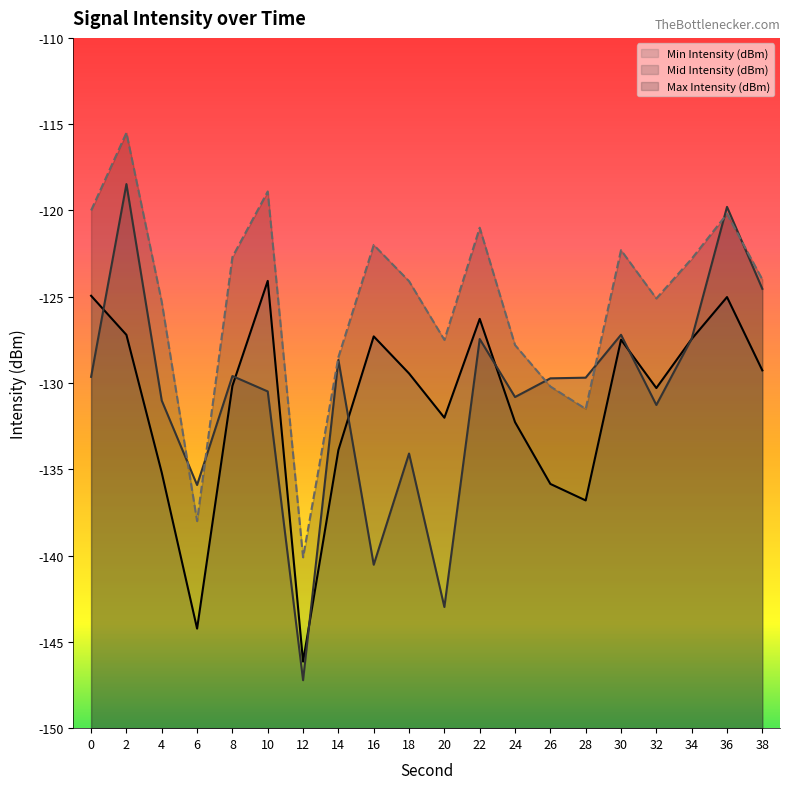

Reading left to right, extract all data points from this chart.

Min Intensity (dBm): 0=-124.9	2=-127.2	4=-135.2	6=-144.2	8=-130.2	10=-124.1	12=-146.1	14=-133.9	16=-127.3	18=-129.4	20=-132.0	22=-126.3	24=-132.3	26=-135.8	28=-136.8	30=-127.5	32=-130.3	34=-127.4	36=-125.0	38=-129.3
Mid Intensity (dBm): 0=-129.6	2=-118.5	4=-131.0	6=-135.9	8=-129.6	10=-130.5	12=-147.2	14=-128.7	16=-140.5	18=-134.1	20=-143.0	22=-127.4	24=-130.8	26=-129.7	28=-129.7	30=-127.2	32=-131.3	34=-127.4	36=-119.8	38=-124.5
Max Intensity (dBm): 0=-120.0	2=-115.5	4=-125.3	6=-138.0	8=-122.7	10=-118.9	12=-140.1	14=-128.5	16=-122.0	18=-124.1	20=-127.5	22=-121.0	24=-127.8	26=-130.2	28=-131.5	30=-122.3	32=-125.1	34=-122.8	36=-120.2	38=-124.0